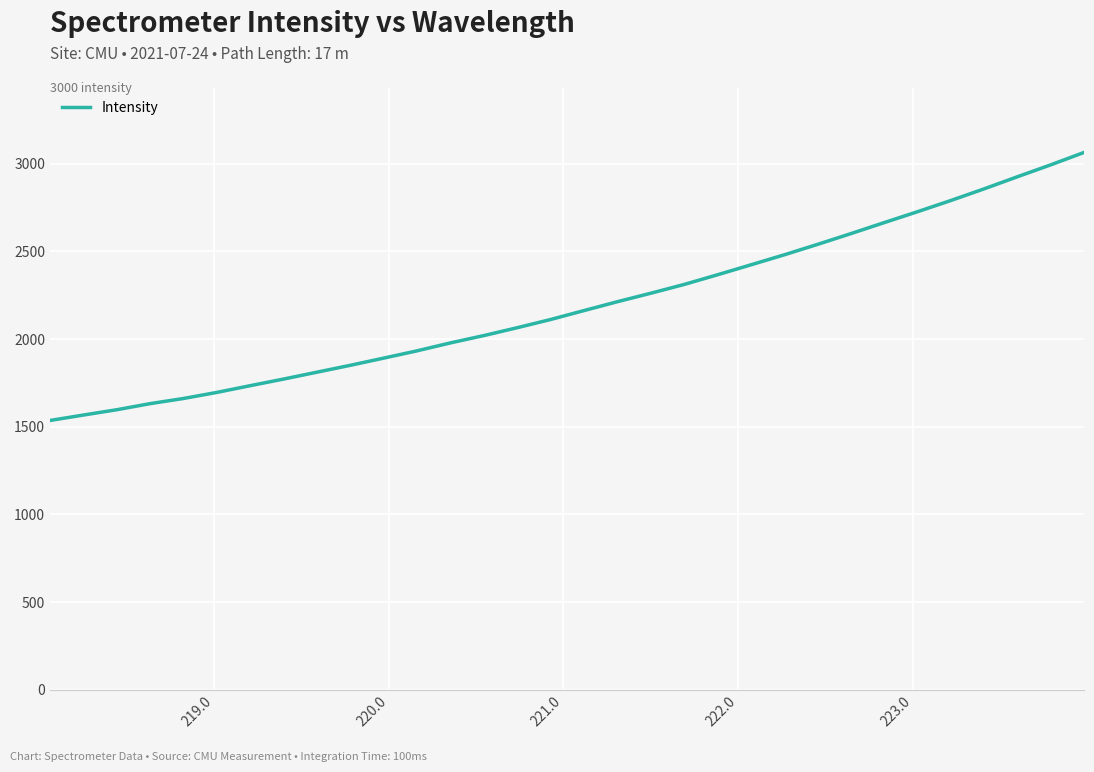

Reading left to right, extract all data points from this chart.

1534.5	1565.4	1595.7	1630.5	1660.0	1694.6	1733.0	1770.8	1810.0	1849.2	1890.3	1931.8	1977.1	2018.8	2063.6	2110.3	2161.2	2211.7	2260.0	2310.0	2365.2	2421.9	2478.9	2538.4	2599.9	2662.7	2724.8	2788.8	2855.3	2924.4	2992.3	3063.0